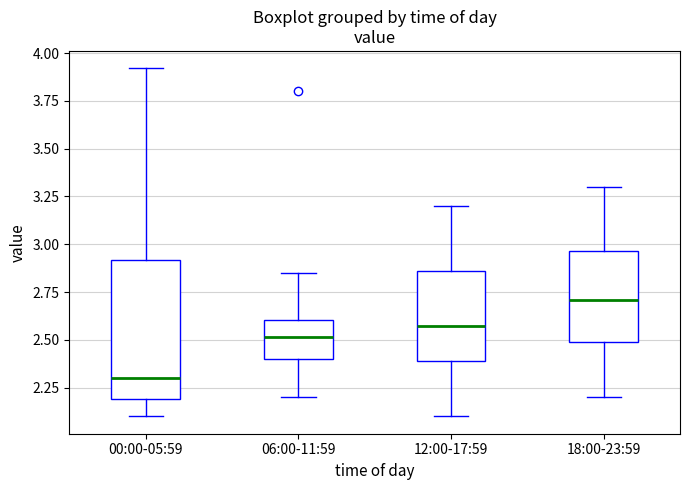

Reading left to right, transcribe this box plot: for each box, give where its median line is, the range the box spans, and where its two whiskers end, as read against the y-axis. The values are not printed on the chart, so give them approximately, as read against the axis.

00:00-05:59: median 2.30, box 2.20 to 2.90, whiskers 2.10 to 3.90
06:00-11:59: median 2.50, box 2.40 to 2.60, whiskers 2.20 to 2.85
12:00-17:59: median 2.60, box 2.40 to 2.85, whiskers 2.10 to 3.20
18:00-23:59: median 2.70, box 2.50 to 2.95, whiskers 2.20 to 3.30